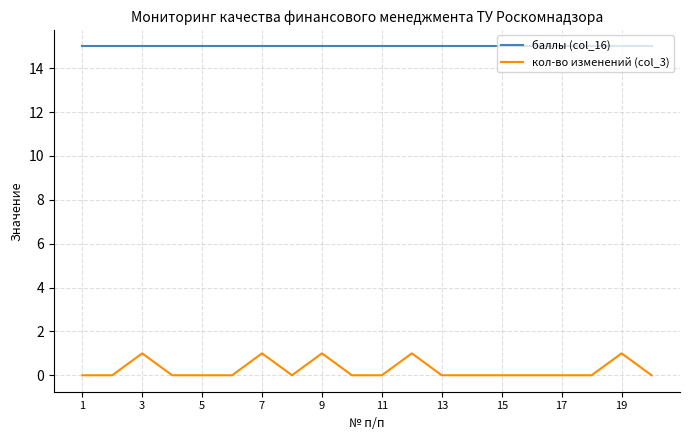

List the series in order of their peak value, highest first.

баллы (col_16), кол-во изменений (col_3)